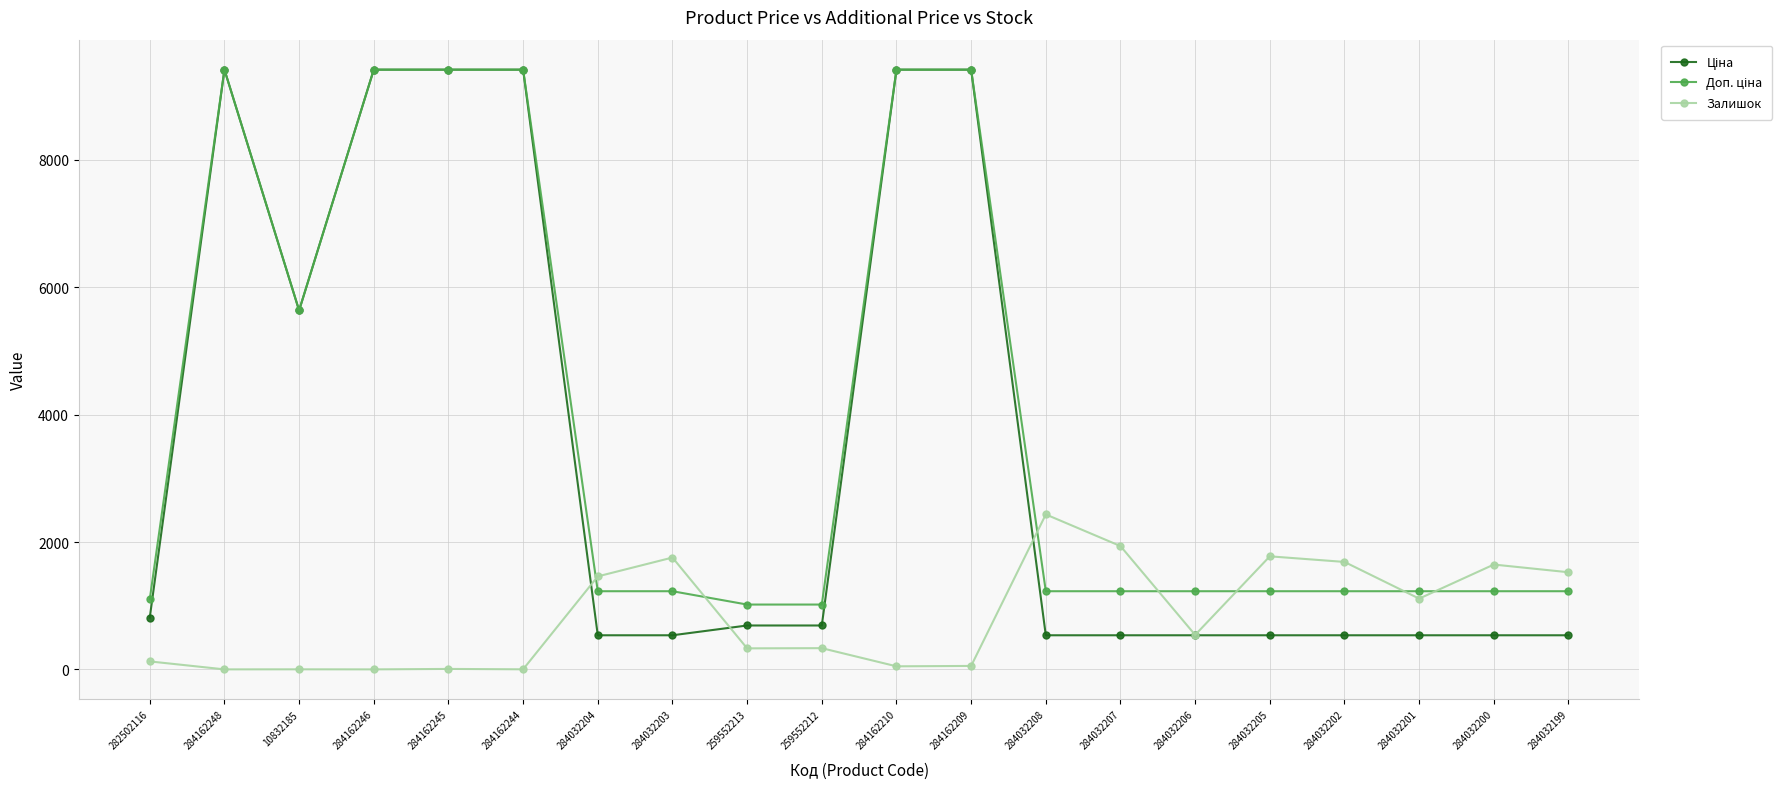

What is the value of the Залишок point at the 13th from the left?

2433.0